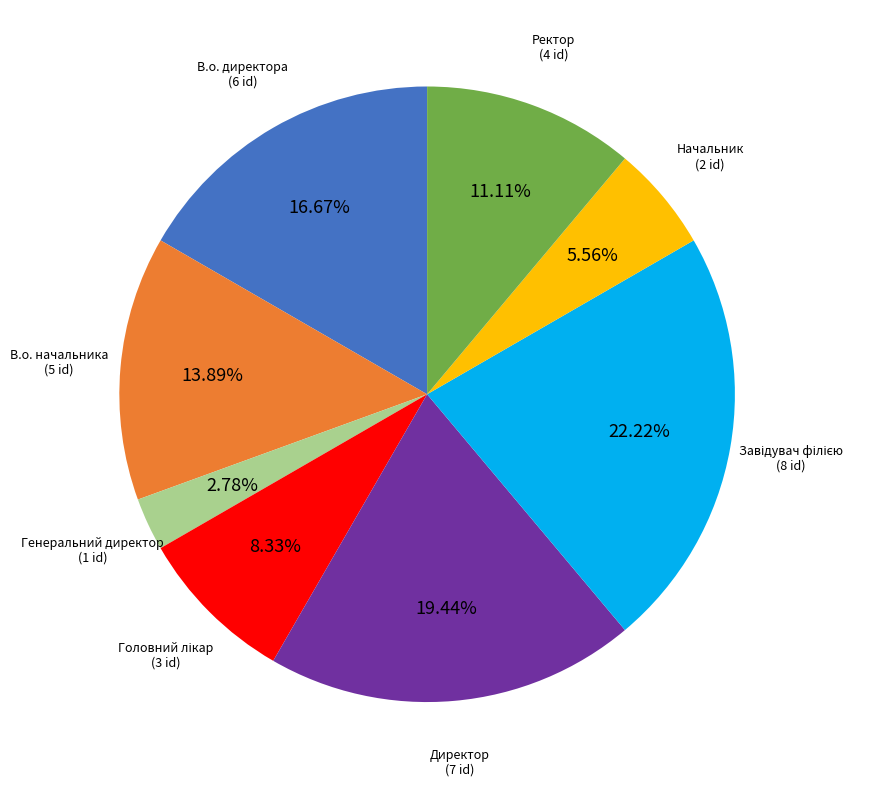

Is there a majority slice in this chart?

No